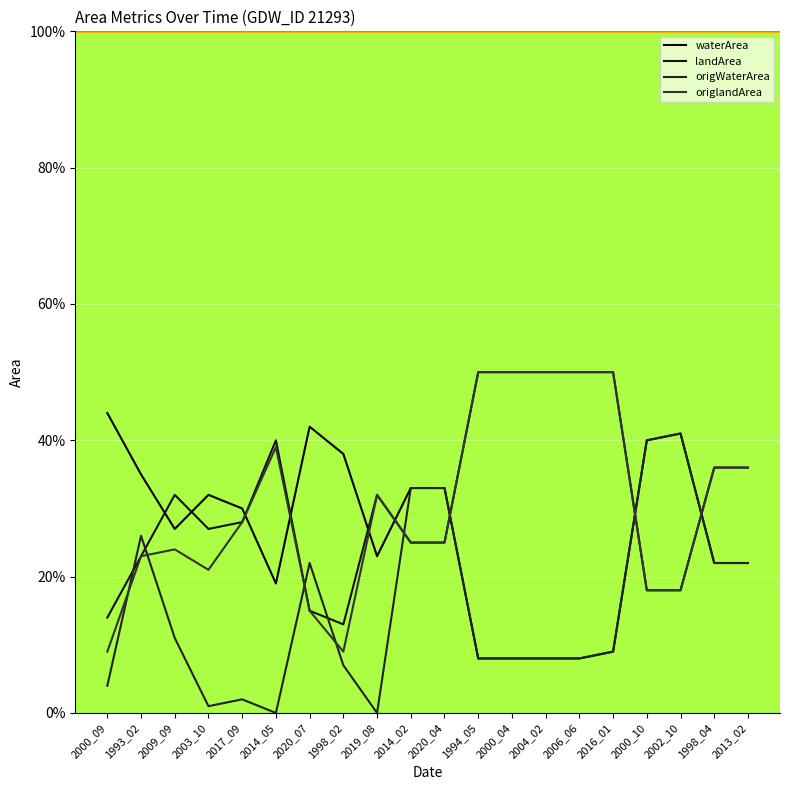

Which series changed the most between 1994_05 and 2004_02?

waterArea